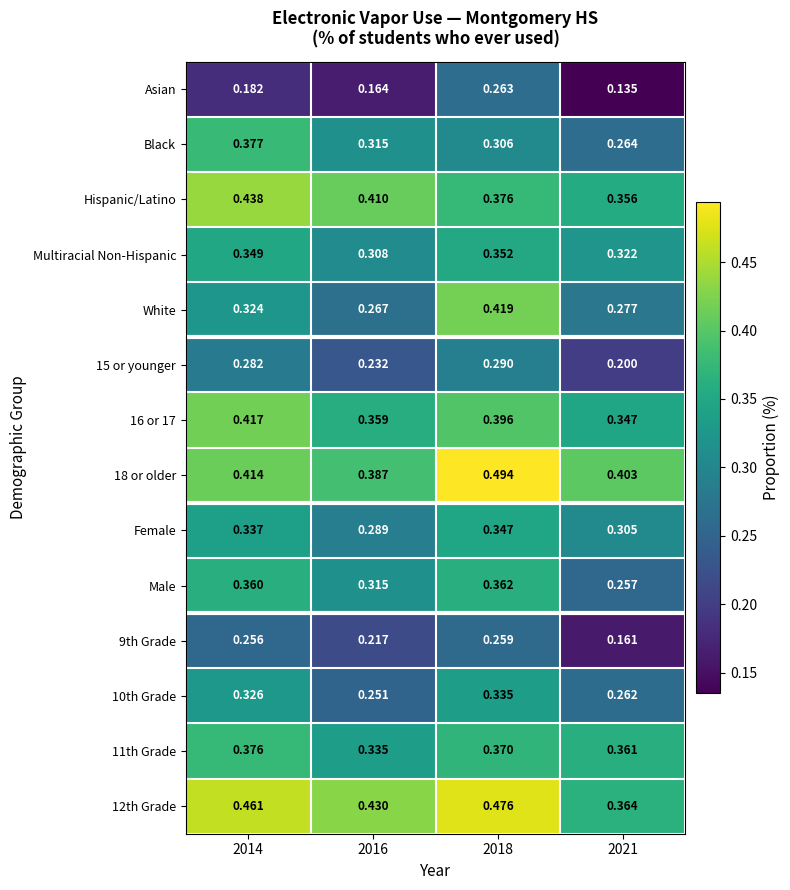

At which category is the sum across all series the highest?

2018